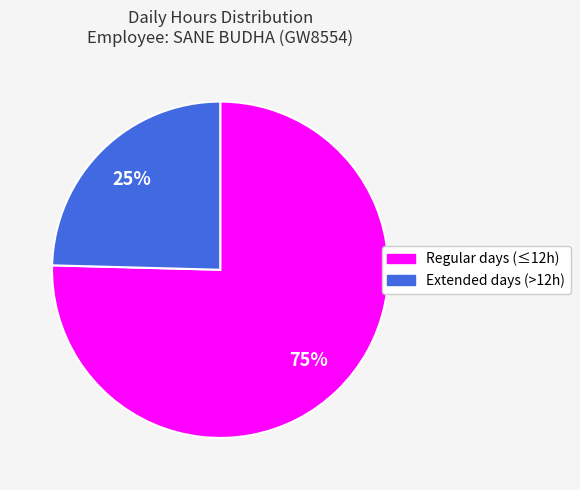

To the nearest percent, what is the average slice percentage?

50%